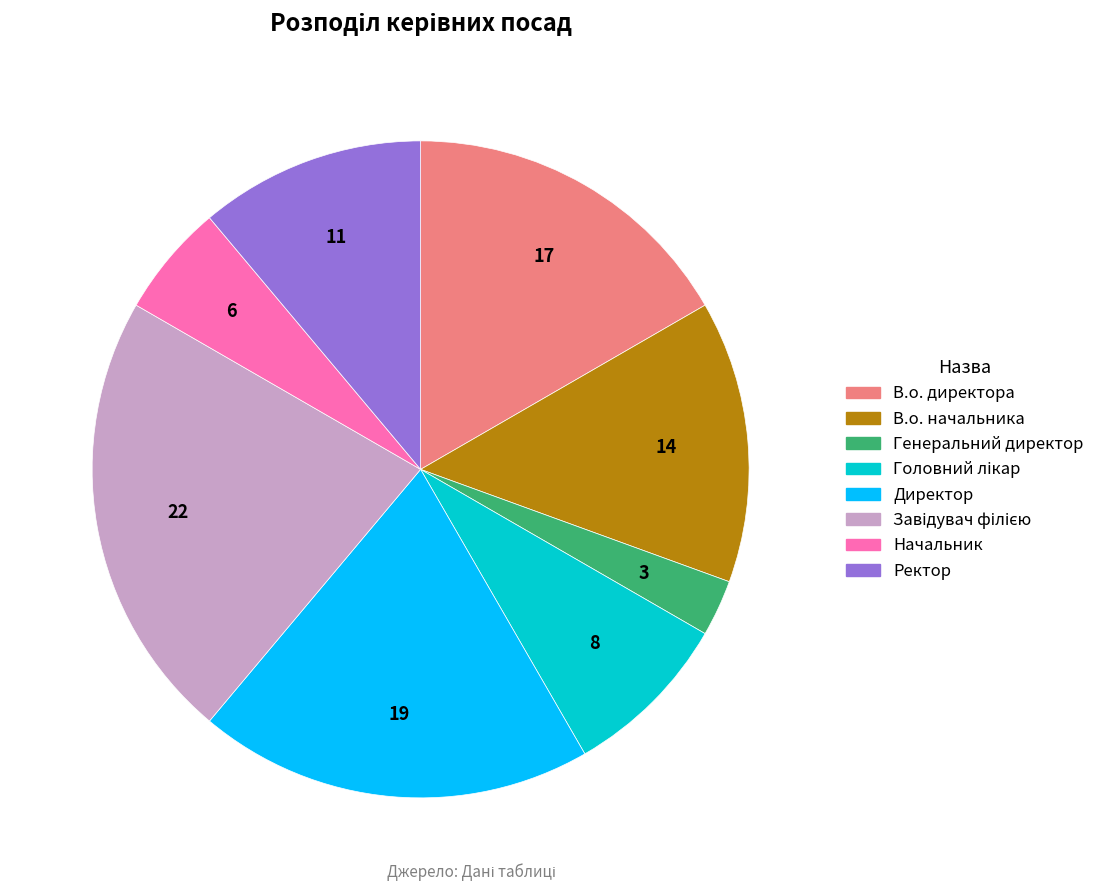

Approximately how many times larger is the value at Директор compared to Генеральний директор?

7.0